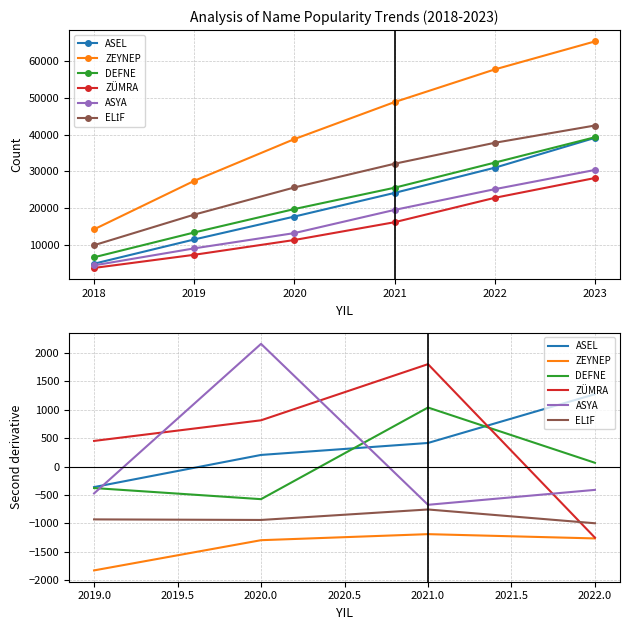

At which label does ELİF first exceed 32056?

2022